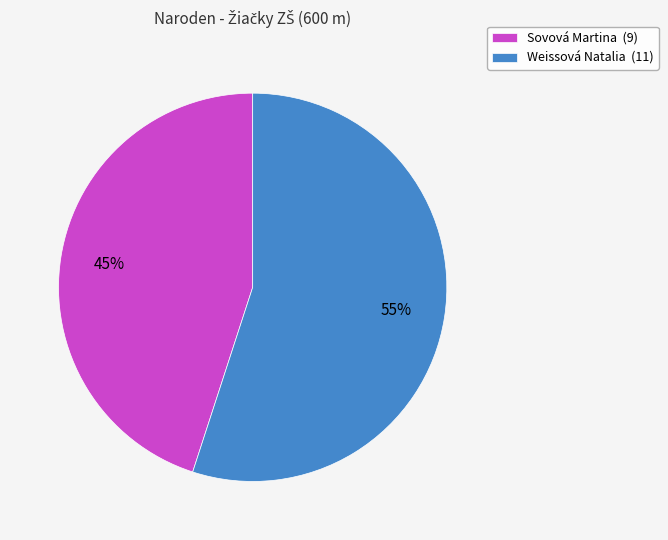

Is there a majority slice in this chart?

Yes